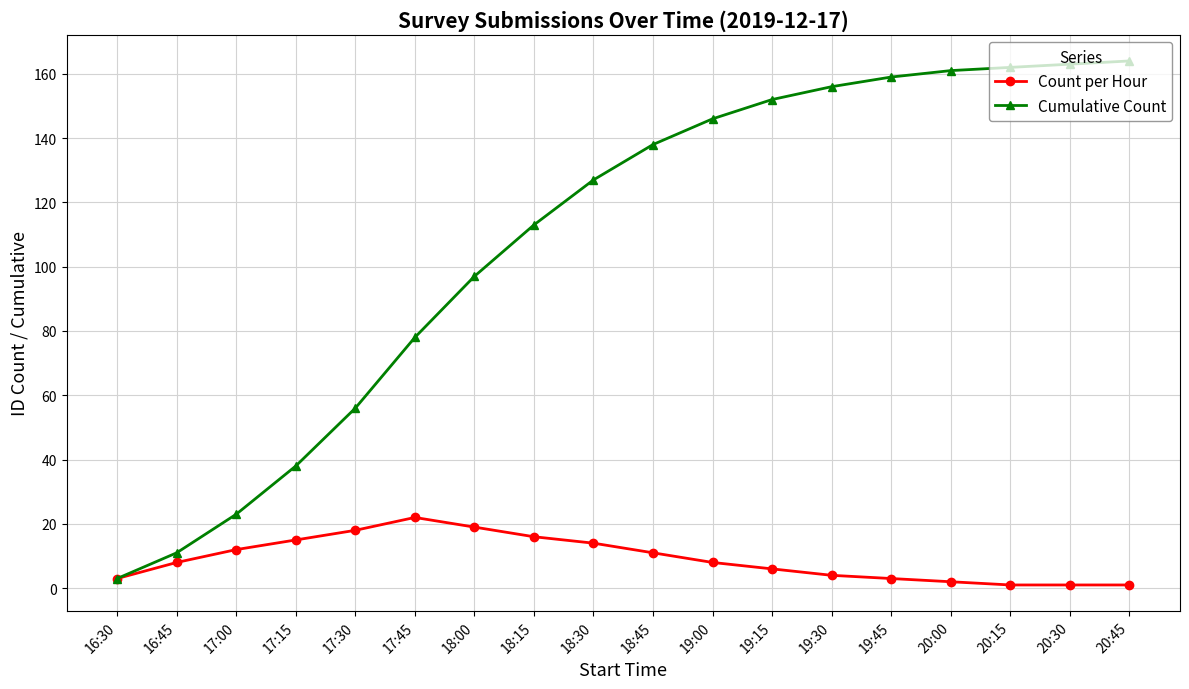

Does the chart display data point markers on the line(s)?

Yes